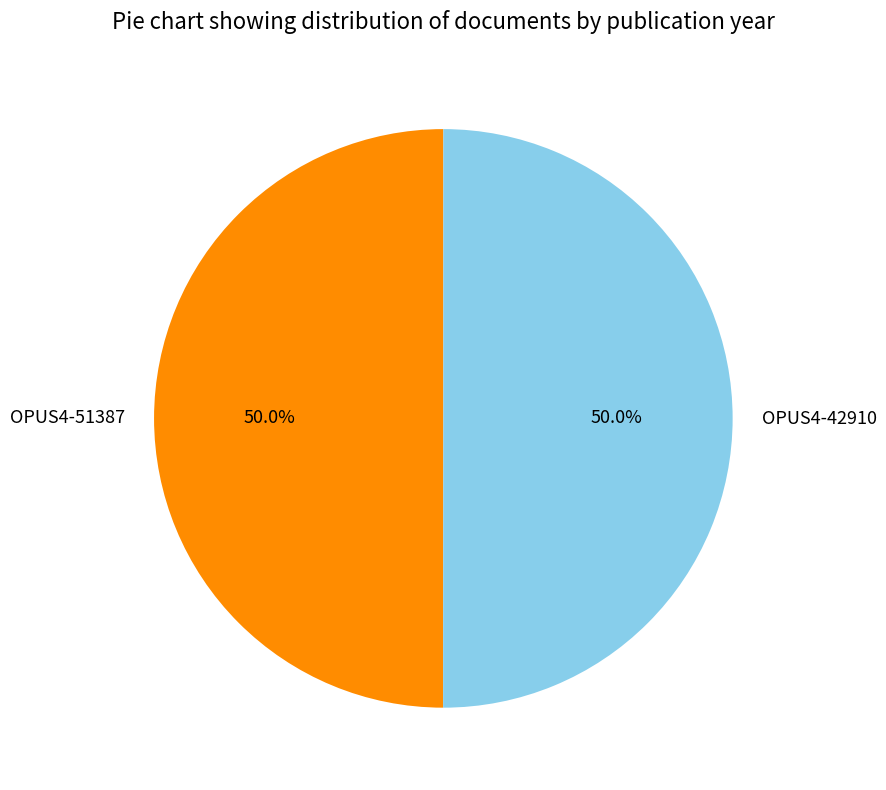

Count the number of slices in the pie.

2